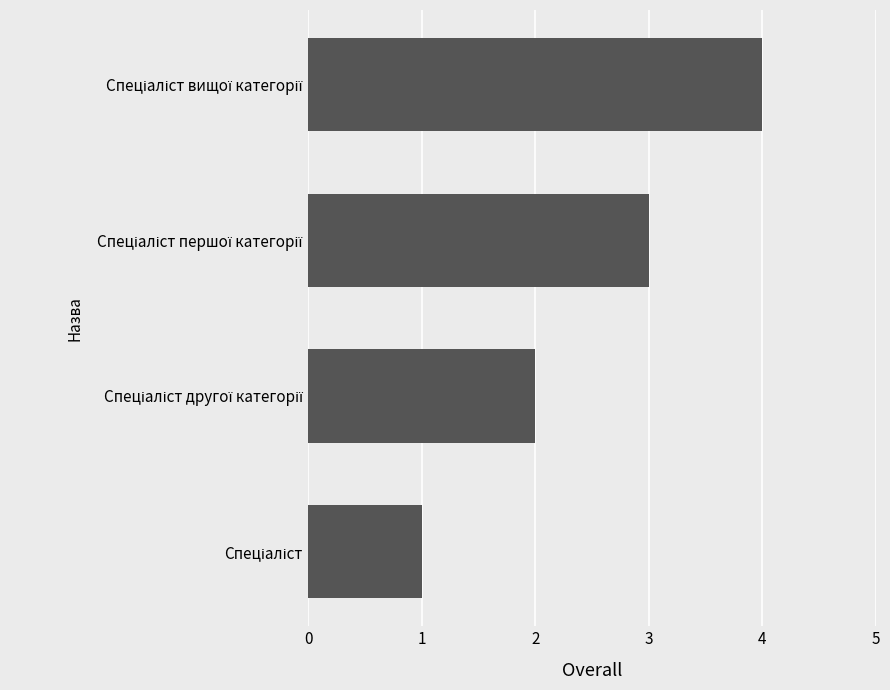

What is the maximum value shown in the chart?

4